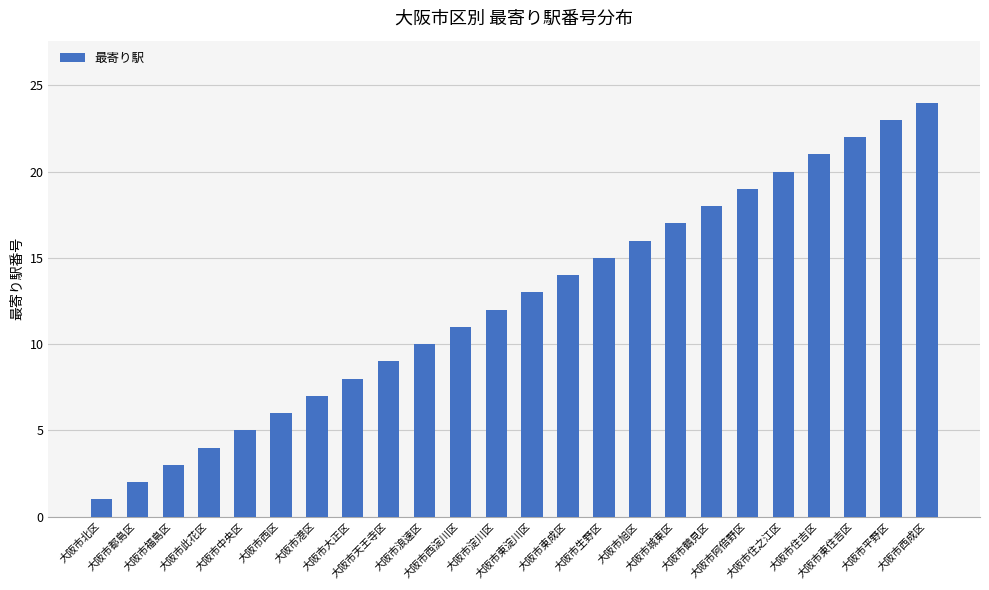

What position from the left is 大阪市天王寺区?

9